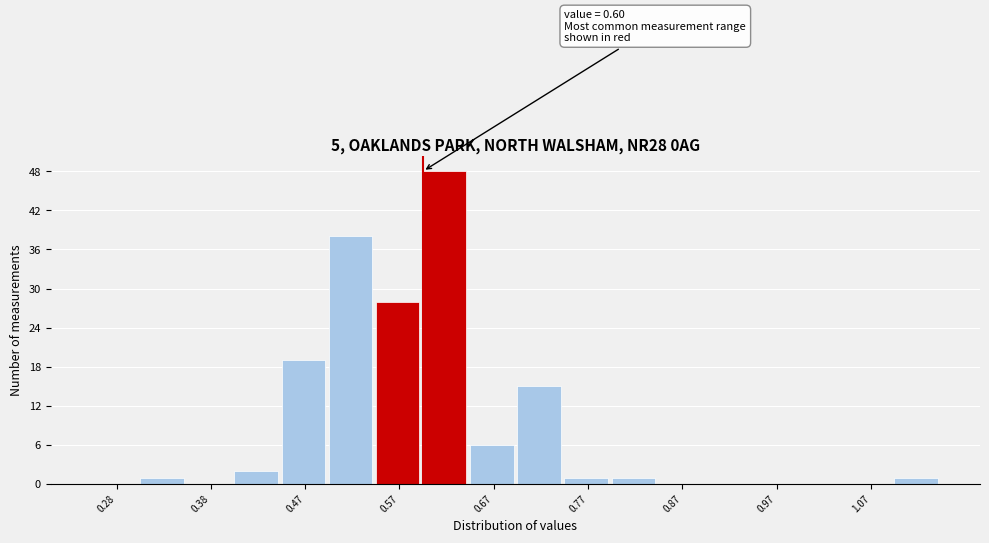

Over which range of the x-axis is the bar tallest?

0.60 to 0.65